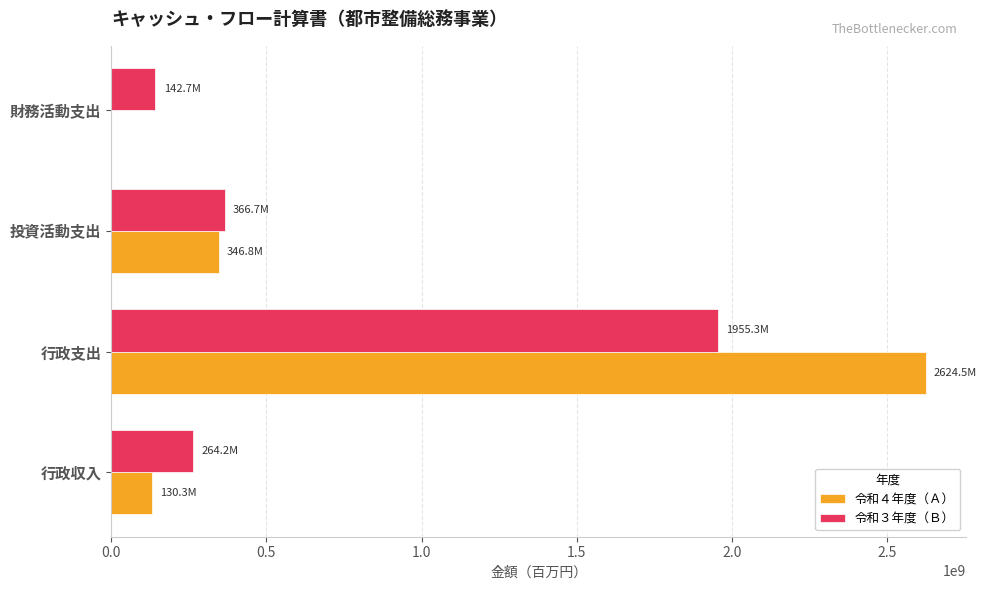

What is the maximum value shown in the chart?

2624505233